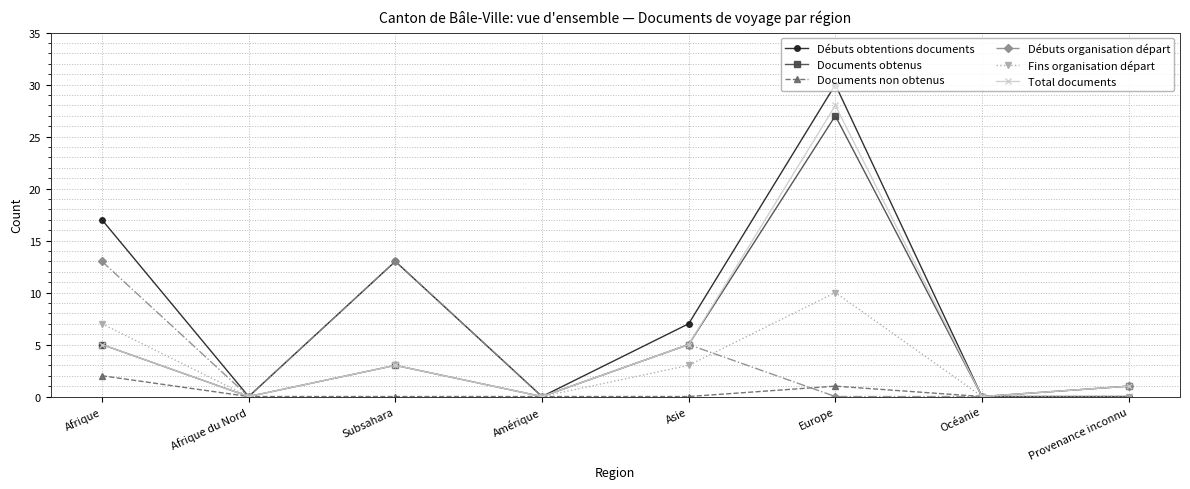

At how many categories does at least one series exceed 25?

1